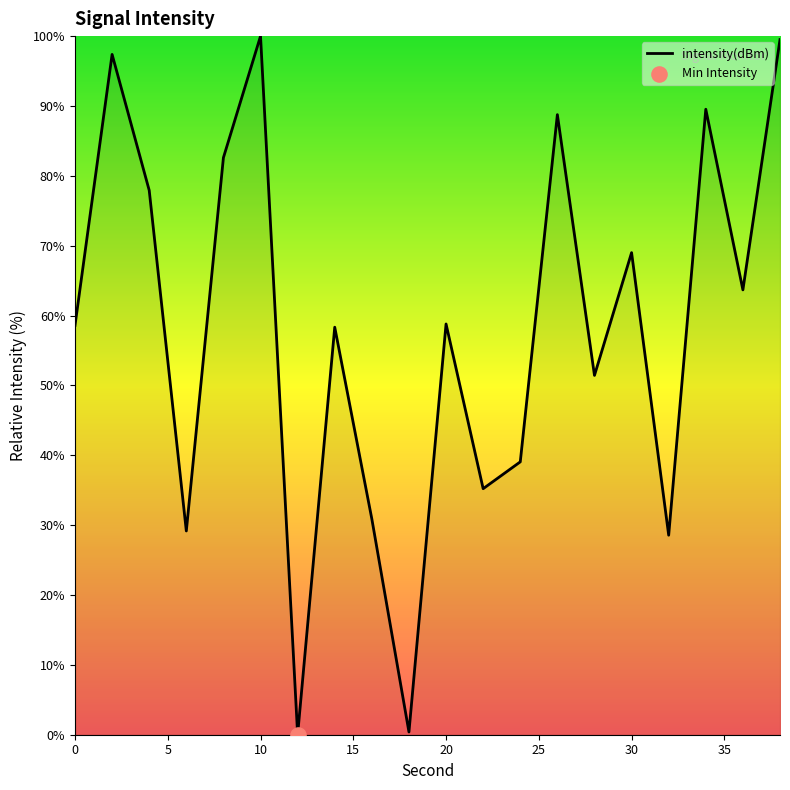

What is the difference between the maximum and minimum values?

100.0